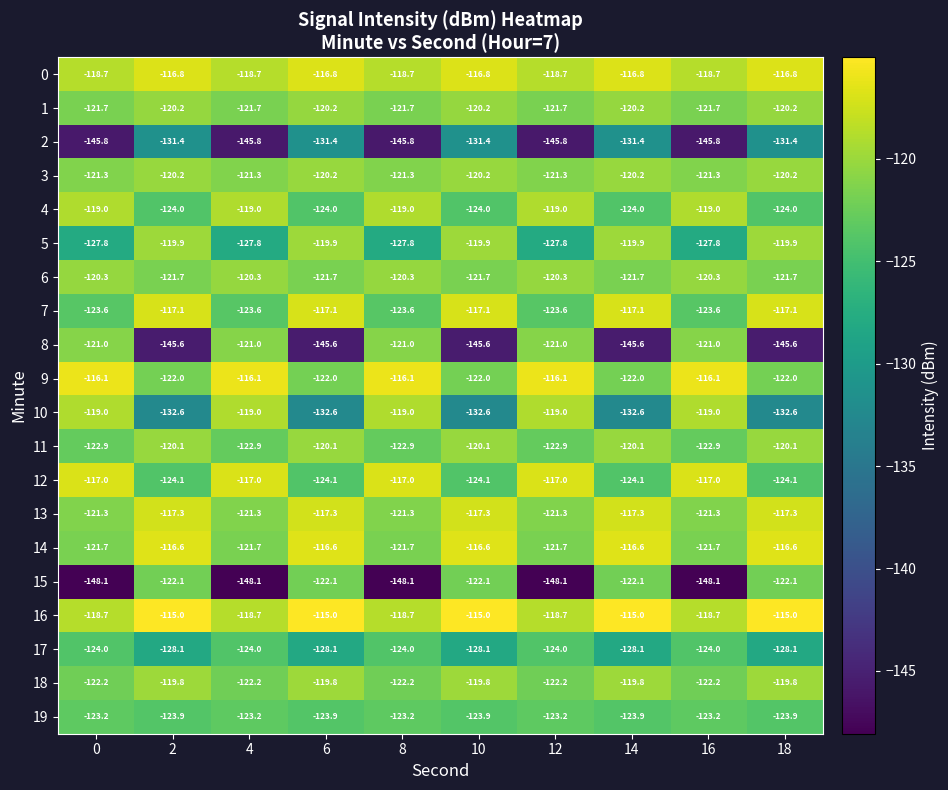

Which series has the widest spread of values?

15